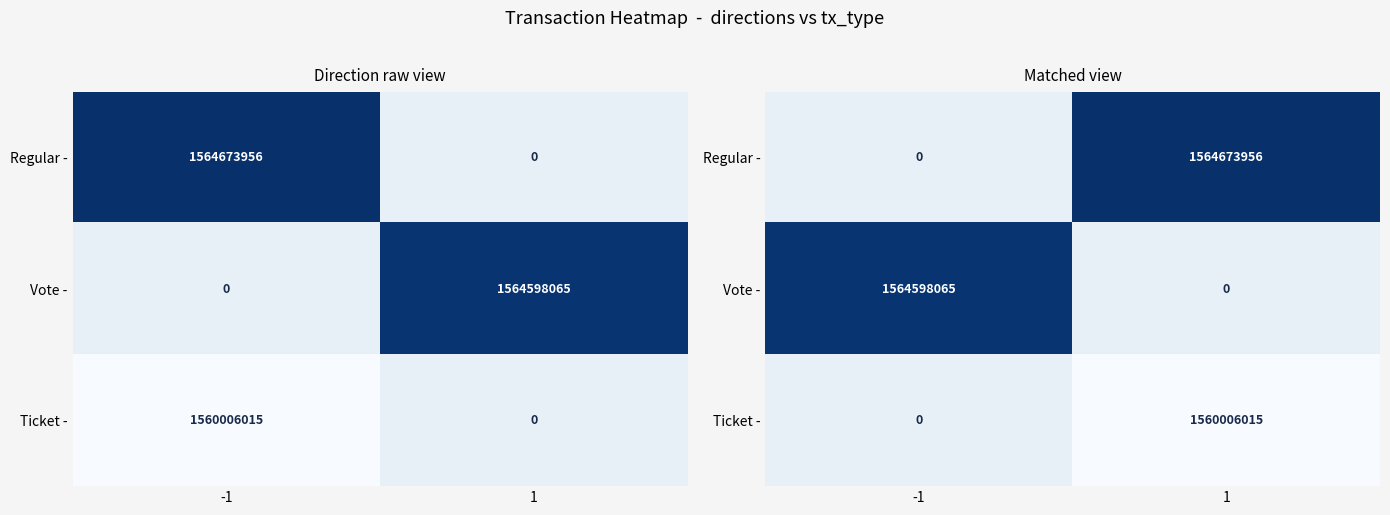

True or false: Ticket - has a value of 1560006015.0 at 1.

True